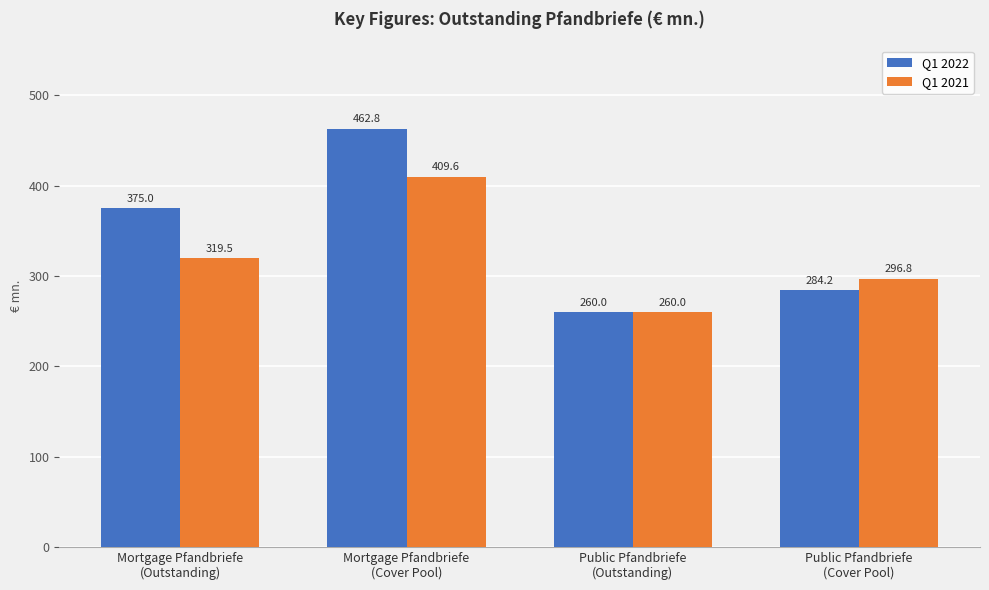

Reading left to right, transcribe all the data shown in this chart.

Q1 2022: Mortgage Pfandbriefe
(Outstanding)=375.0	Mortgage Pfandbriefe
(Cover Pool)=462.8	Public Pfandbriefe
(Outstanding)=260.0	Public Pfandbriefe
(Cover Pool)=284.2
Q1 2021: Mortgage Pfandbriefe
(Outstanding)=319.5	Mortgage Pfandbriefe
(Cover Pool)=409.6	Public Pfandbriefe
(Outstanding)=260.0	Public Pfandbriefe
(Cover Pool)=296.8